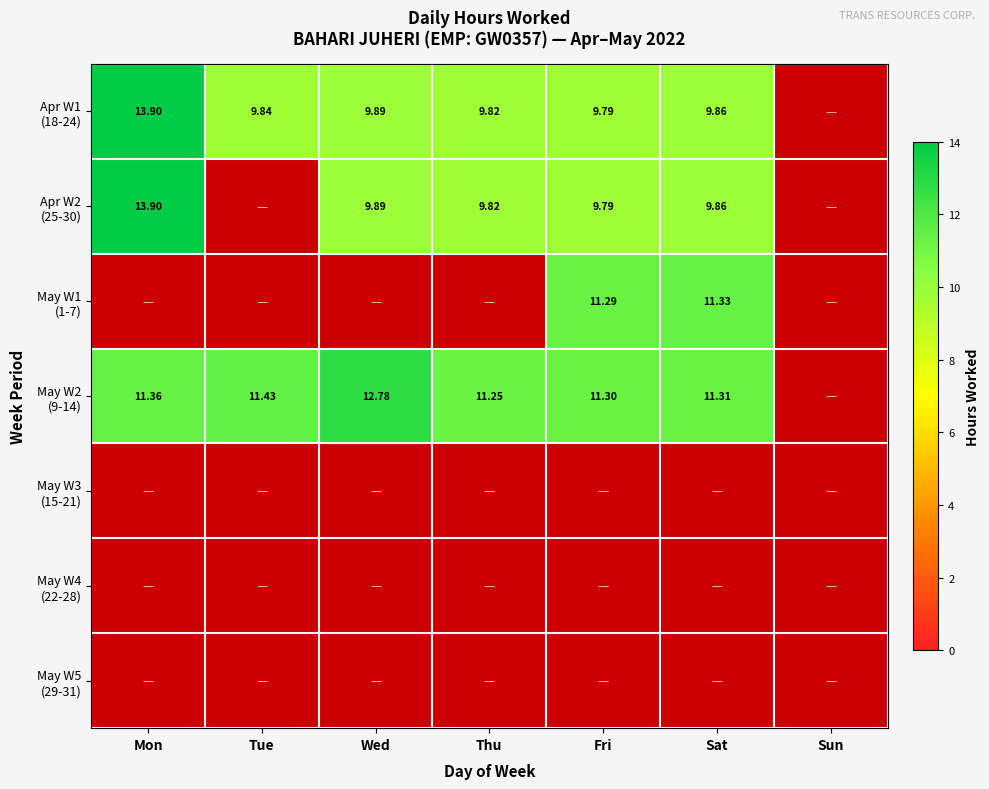

Which category has the lowest value across all series?

Sun